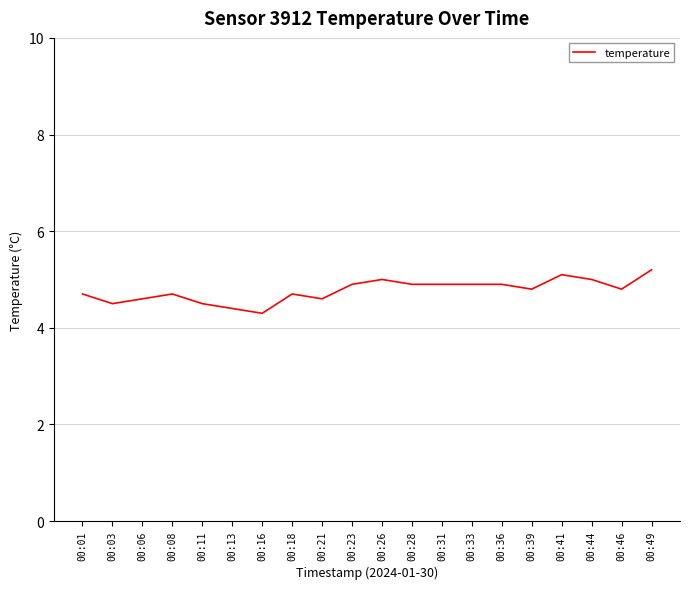

Approximately how many times larger is the value at 00:28 compared to 00:03?

1.1